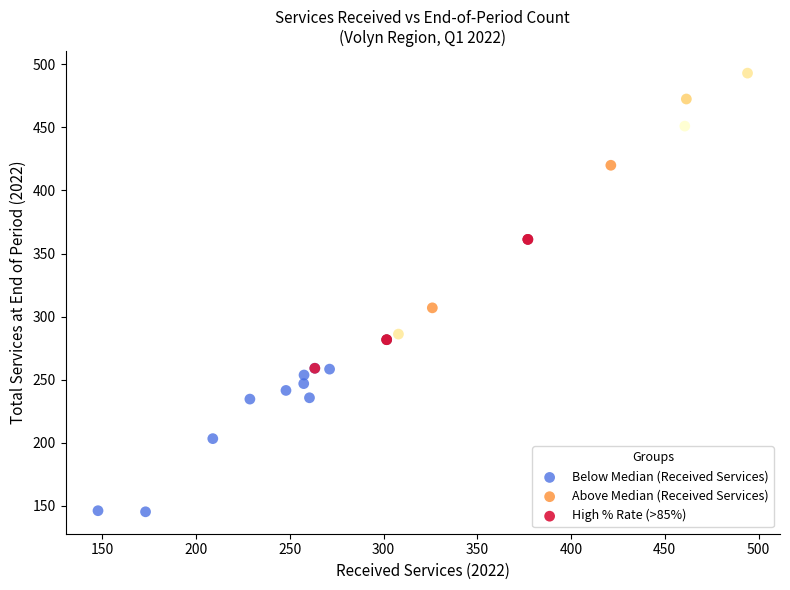

Which series contains the lowest Y value?

Below Median (Received Services)